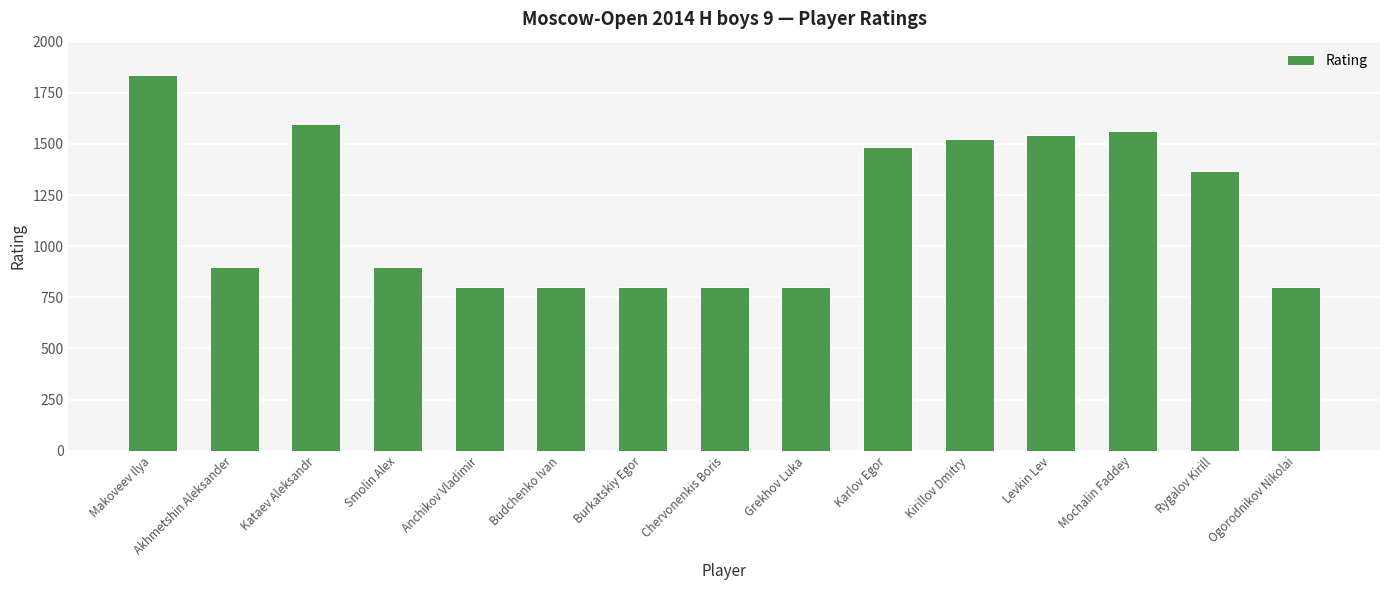

What is the ratio of the value at Rygalov Kirill to the value at Ogorodnikov Nikolai?

1.7